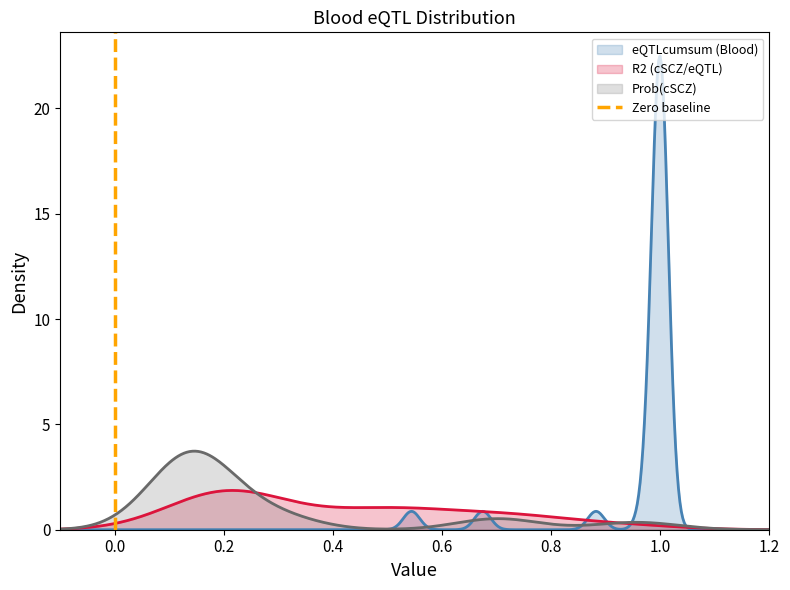

True or false: the data shows 0 at 0.0.

False